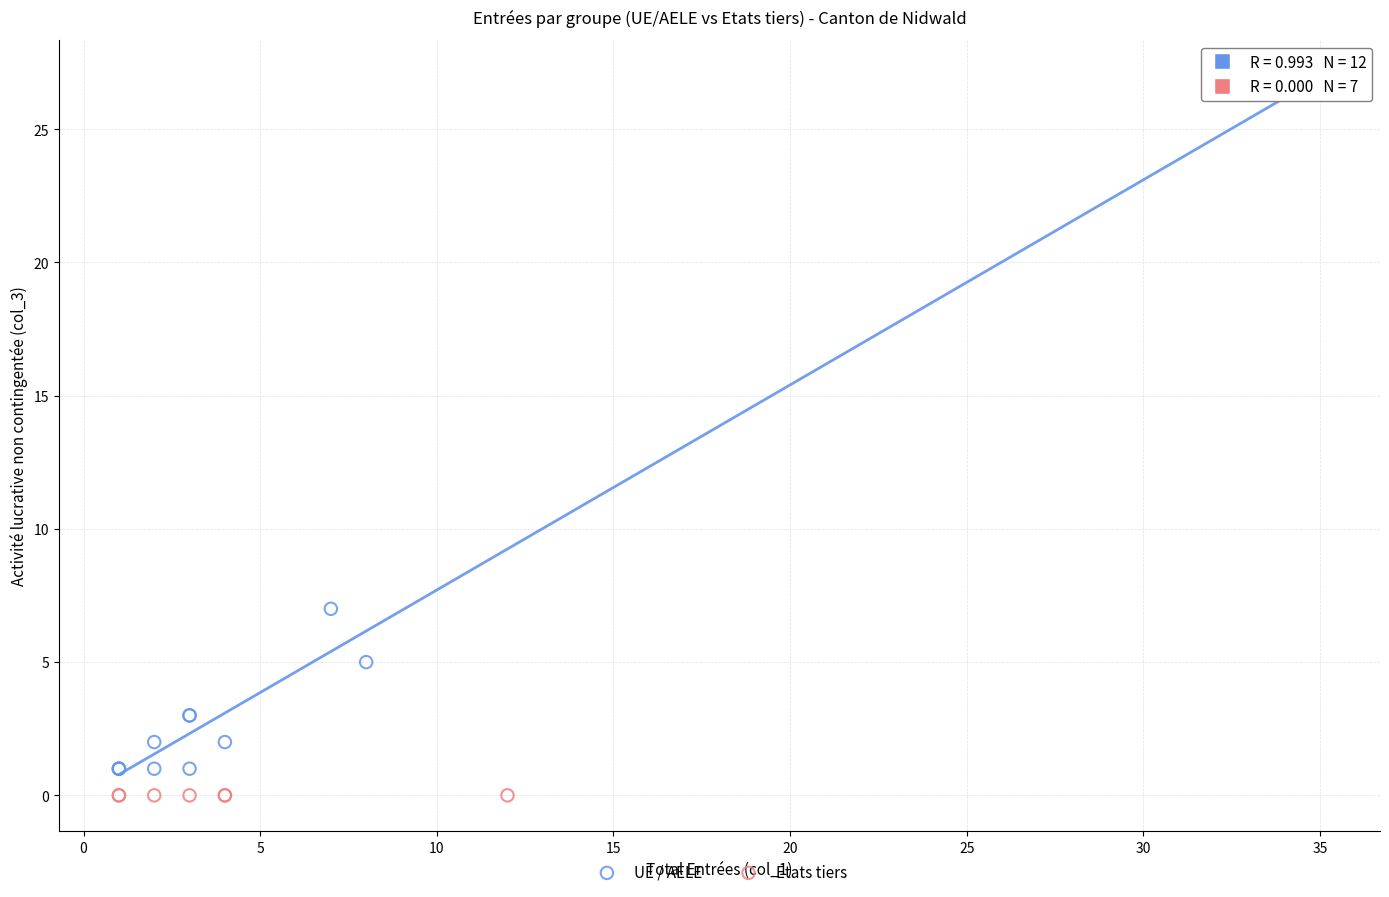

Which series reaches the maximum Y coordinate?

UE / AELE